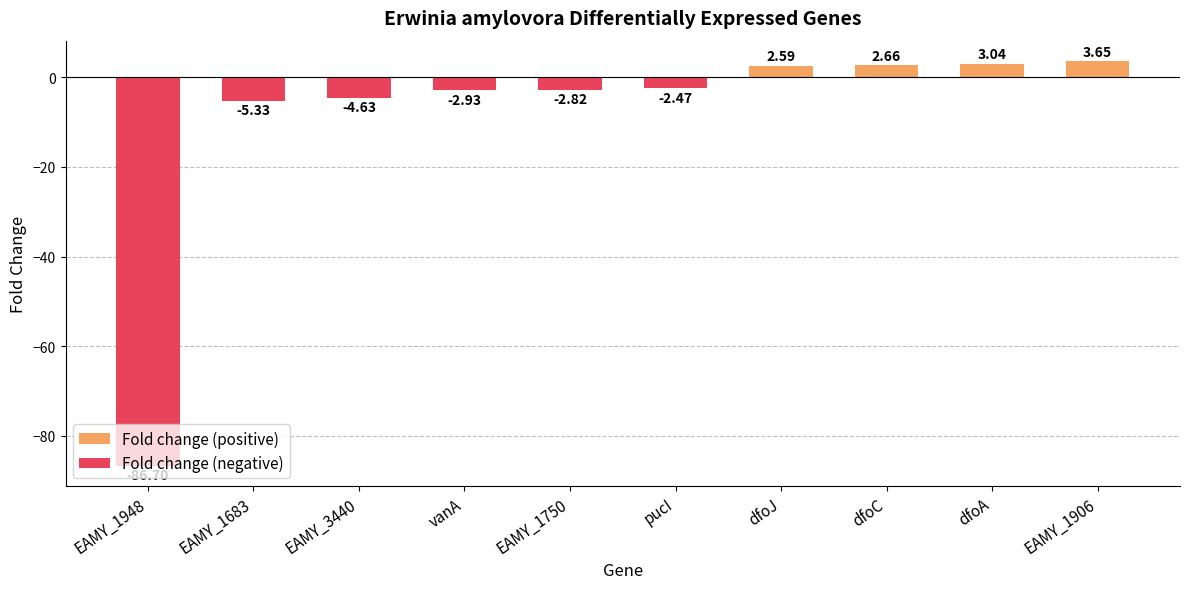

Rank the categories by value from lowest to highest.

EAMY_1948, EAMY_1683, EAMY_3440, vanA, EAMY_1750, pucI, dfoJ, dfoC, dfoA, EAMY_1906